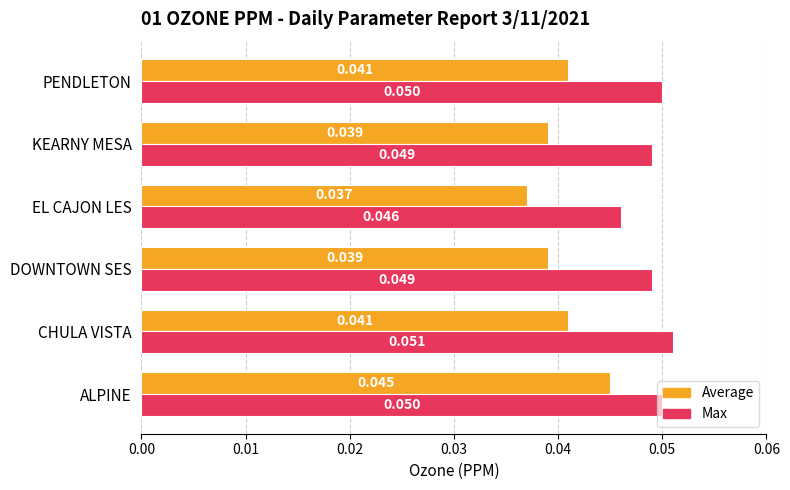

Rank the series by their average value, from lowest to highest.

Average, Max